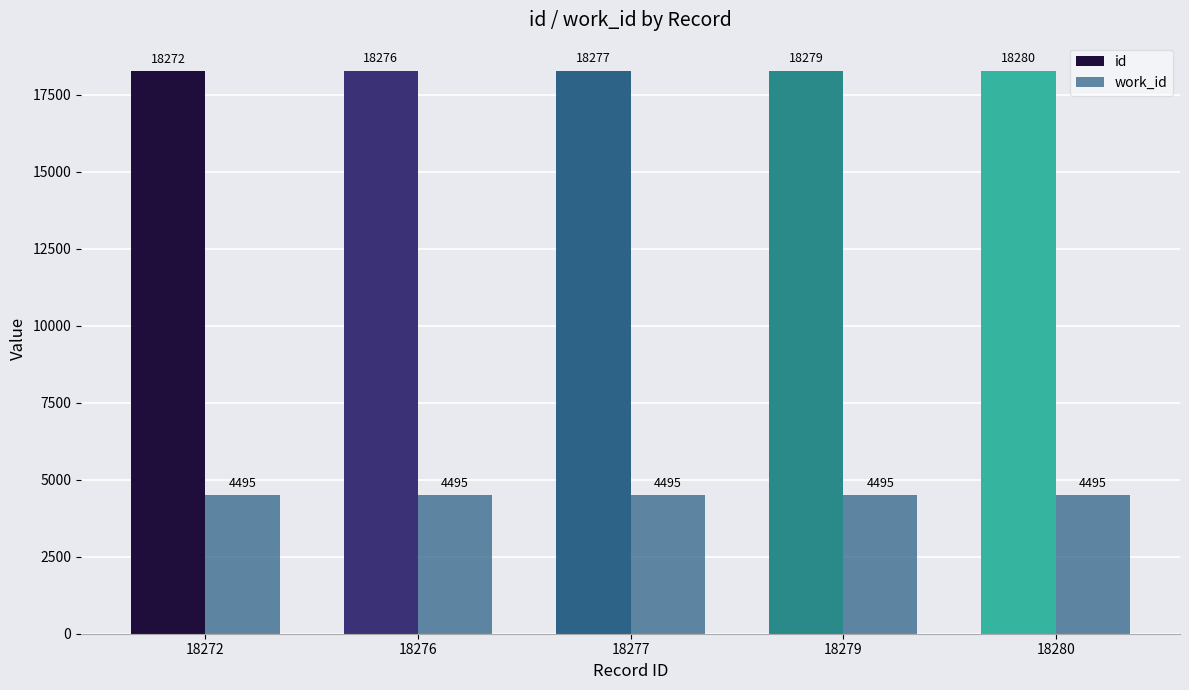

What is the minimum value shown in the chart?

4495